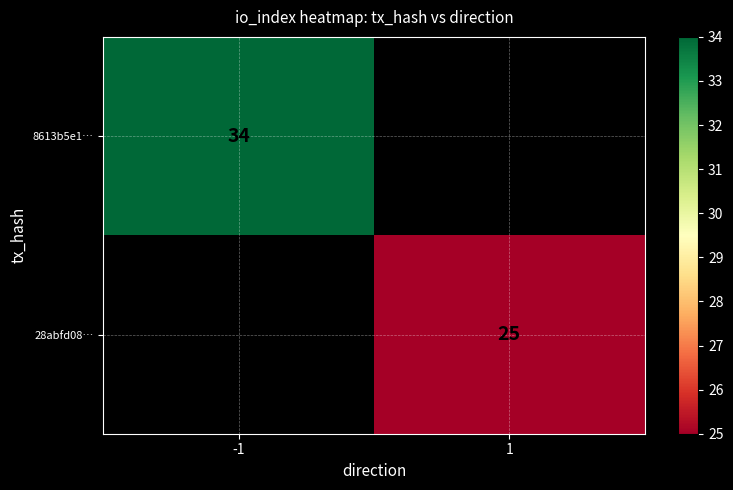

Is it true that 8613b5e1… equals 34 at -1?

True